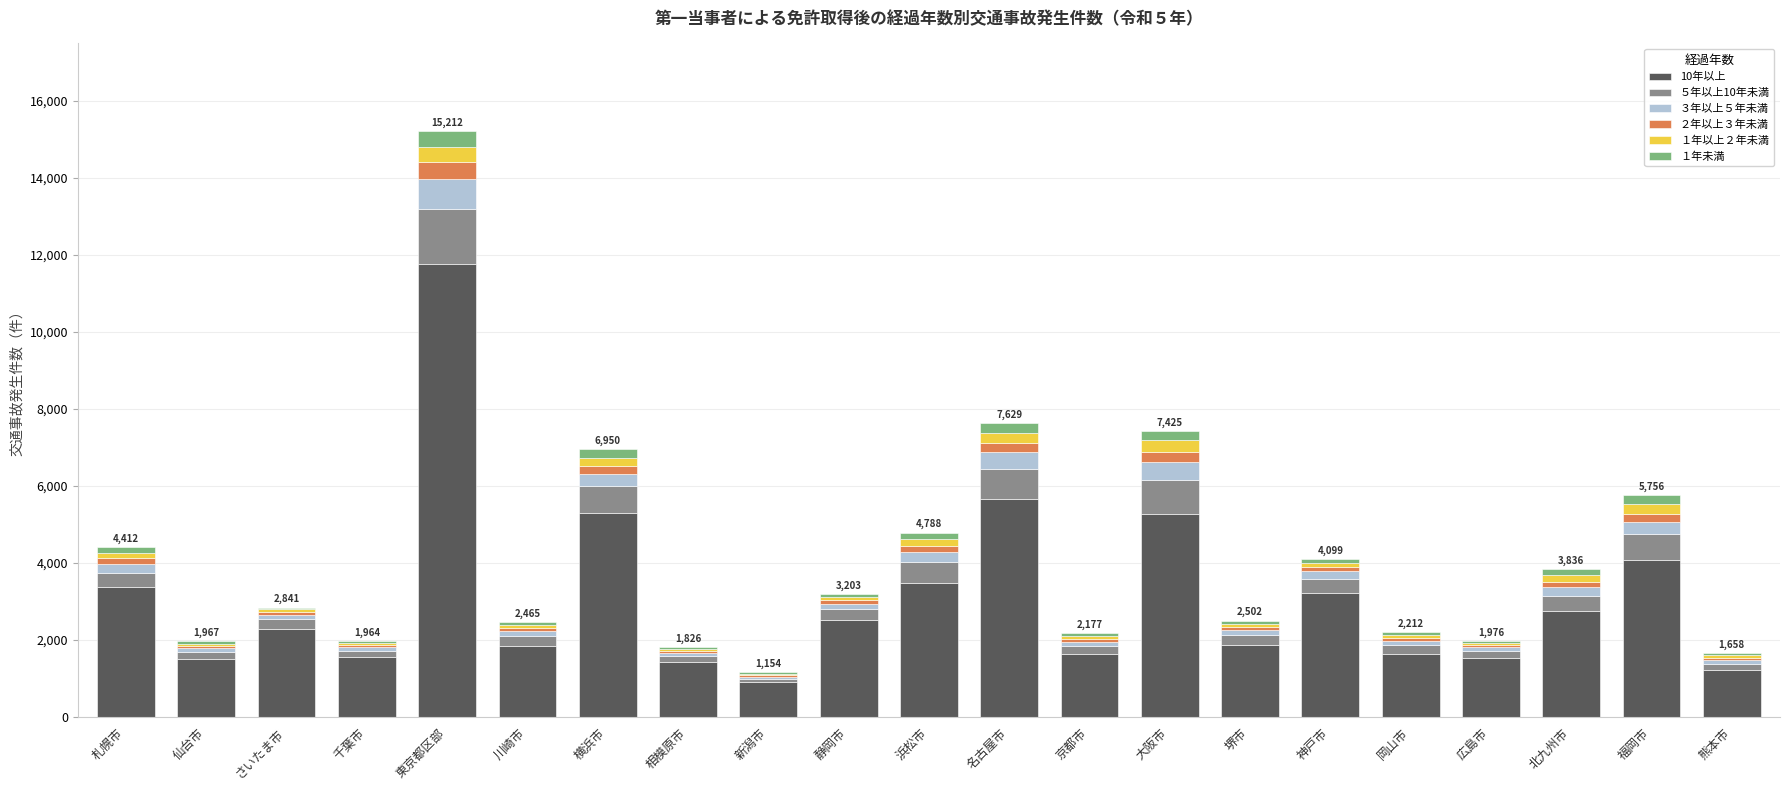

The 10年以上 series shows 5273 at 大阪市. True or false?

True